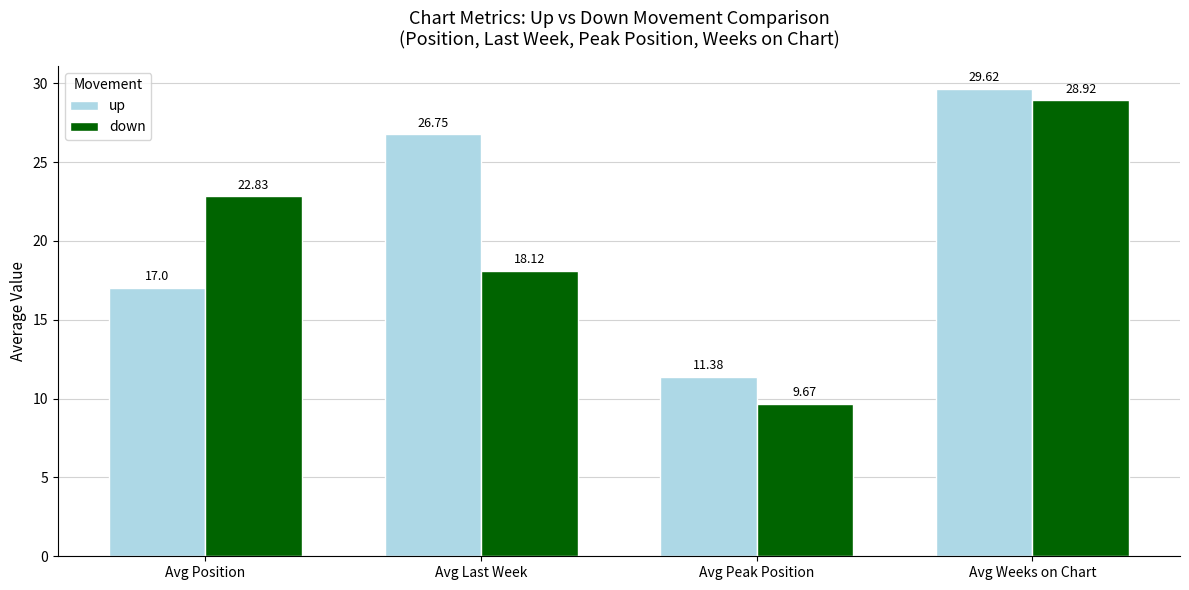

What is the label of the 3rd bar from the right?

Avg Last Week